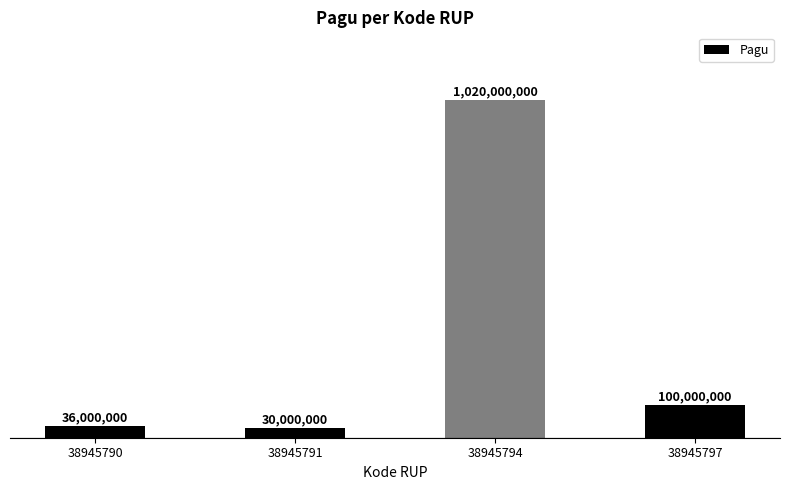

Does the chart contain any negative values?

No